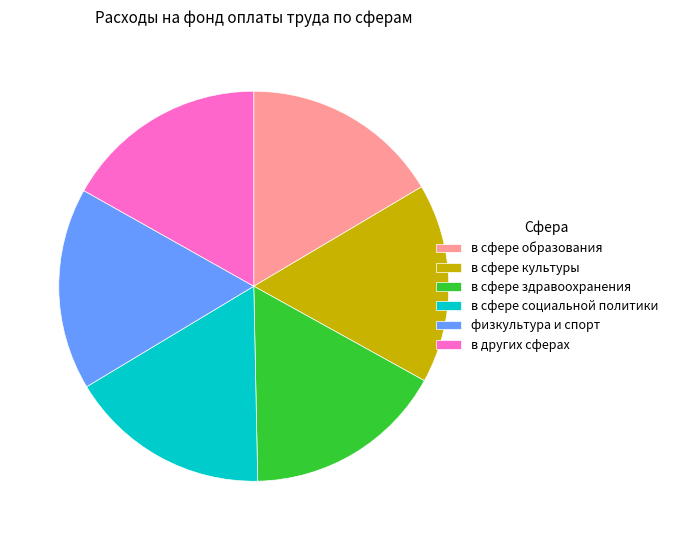

Do в сфере образования and в других сферах together represent more than half of the pie?

No